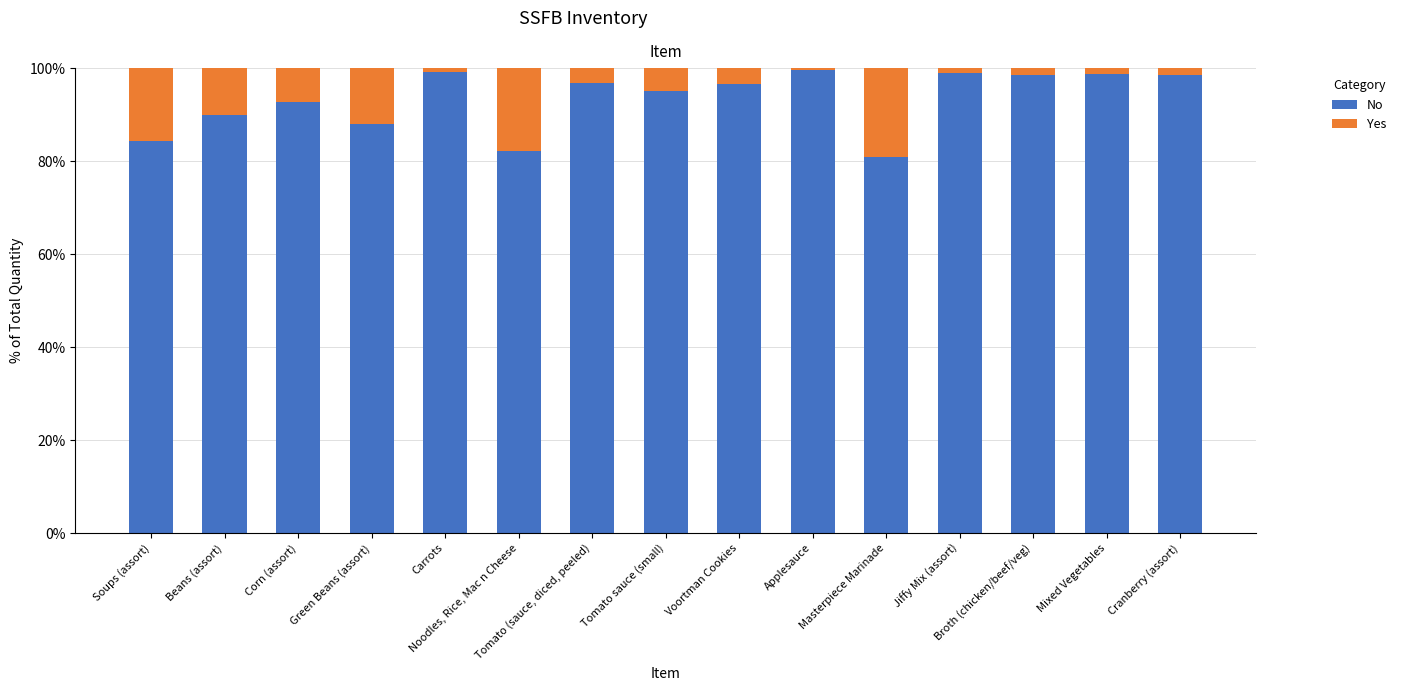

What is the lowest value of the No series?

80.8